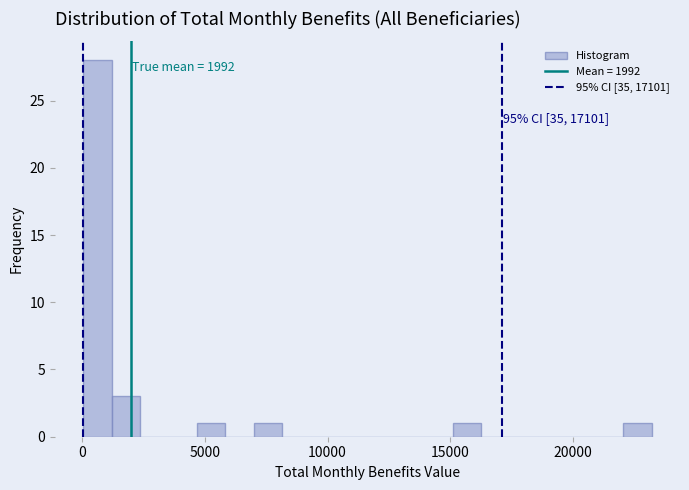

Around what value on the x-axis is the tallest bar? Give the approximate position of its centre, as read against the axis.

500